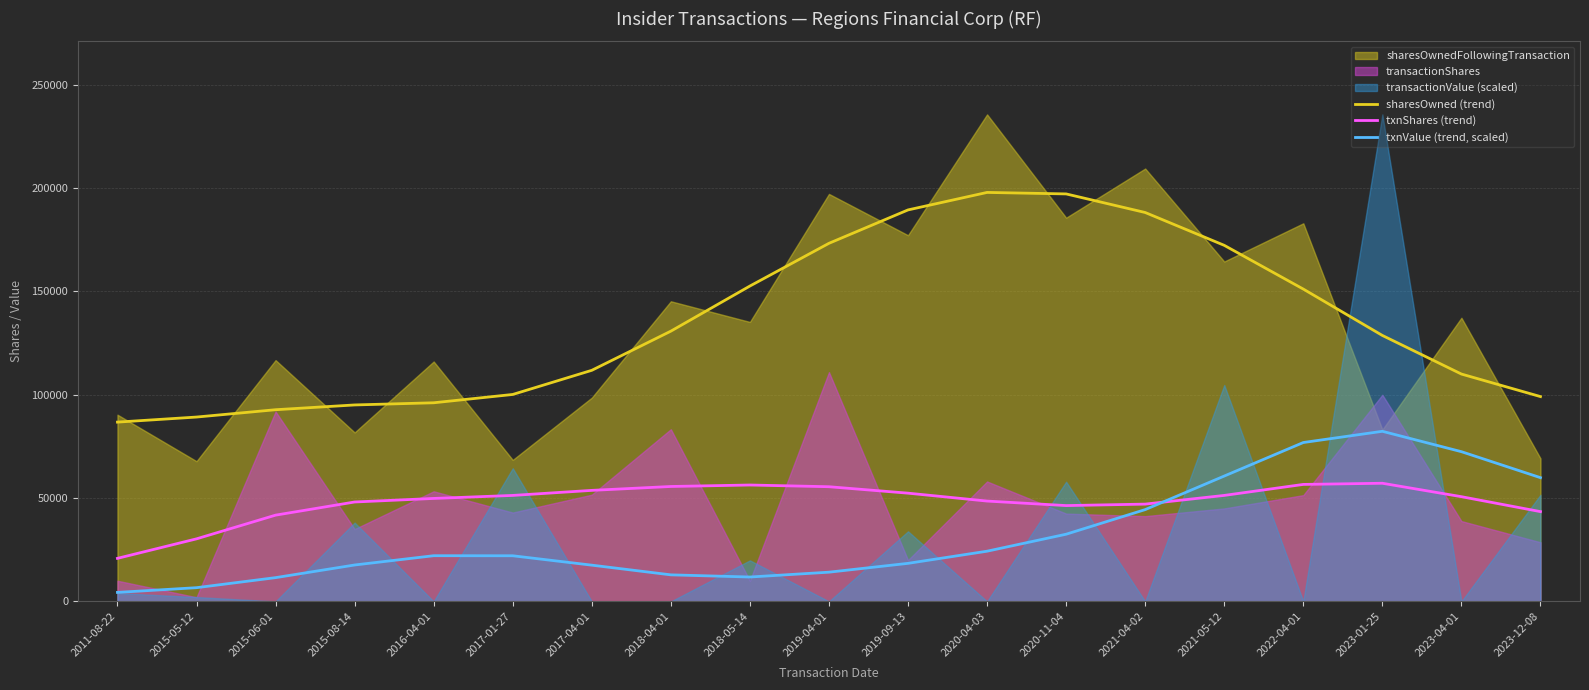

What is the difference between the second highest and minimum values in the txnShares (trend) series?

35787.9